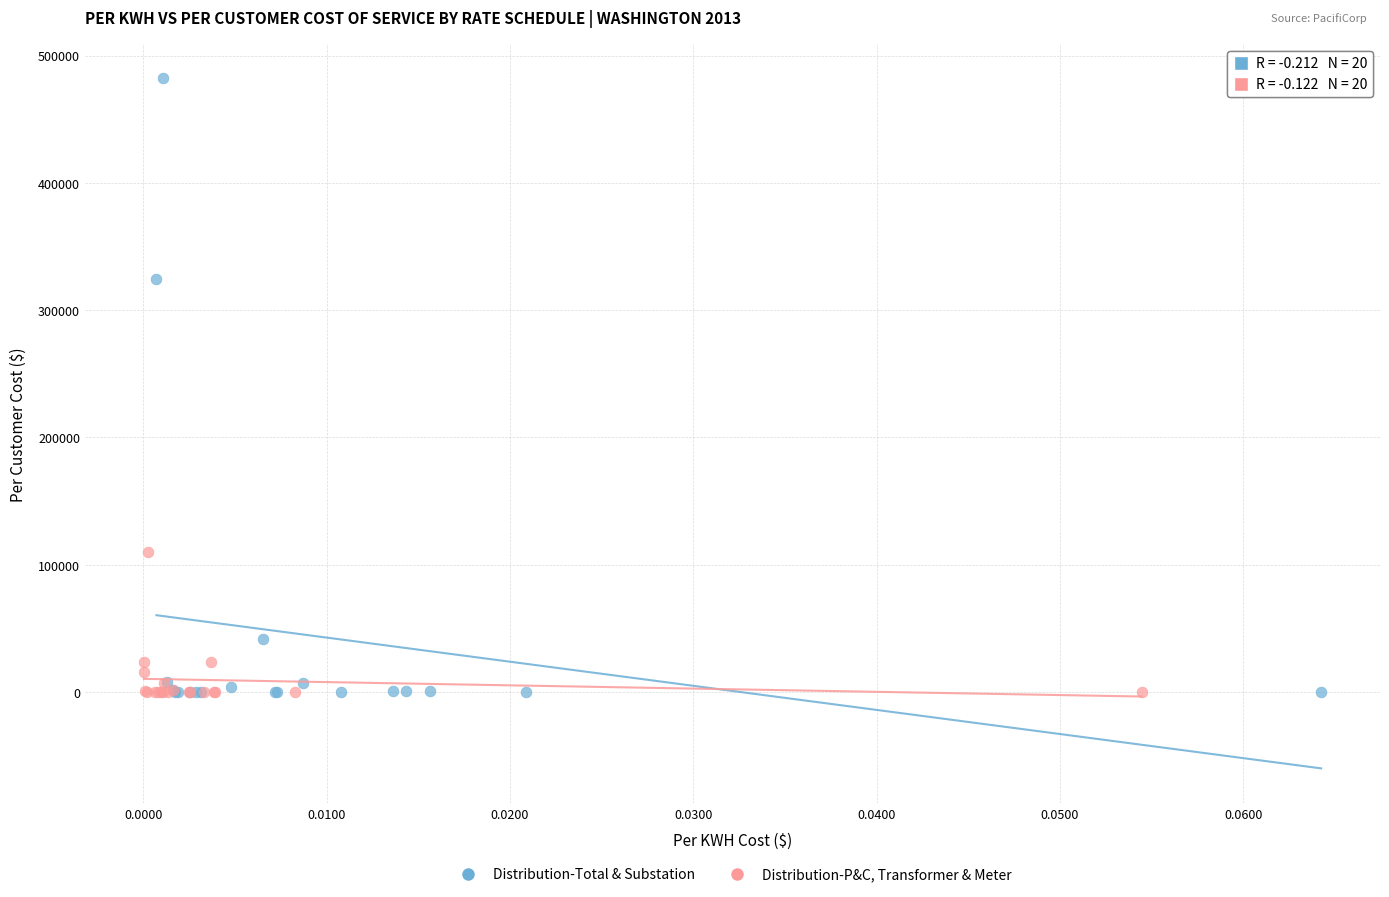

Which series contains the highest Y value?

Distribution-Total & Substation